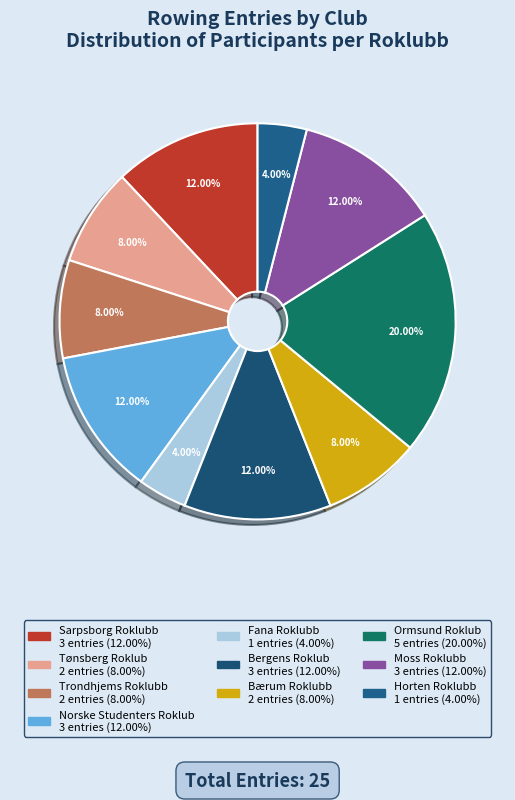

Rank the categories by value from highest to lowest.

Ormsund Roklub, Sarpsborg Roklubb, Norske Studenters Roklub, Bergens Roklub, Moss Roklubb, Tønsberg Roklub, Trondhjems Roklubb, Bærum Roklubb, Fana Roklubb, Horten Roklubb